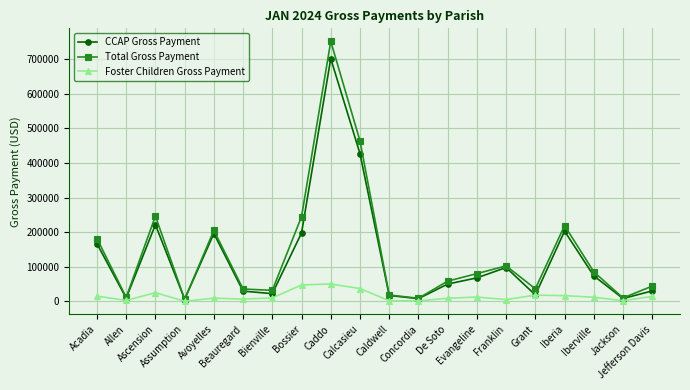

What is the maximum value for Total Gross Payment?

752145.7